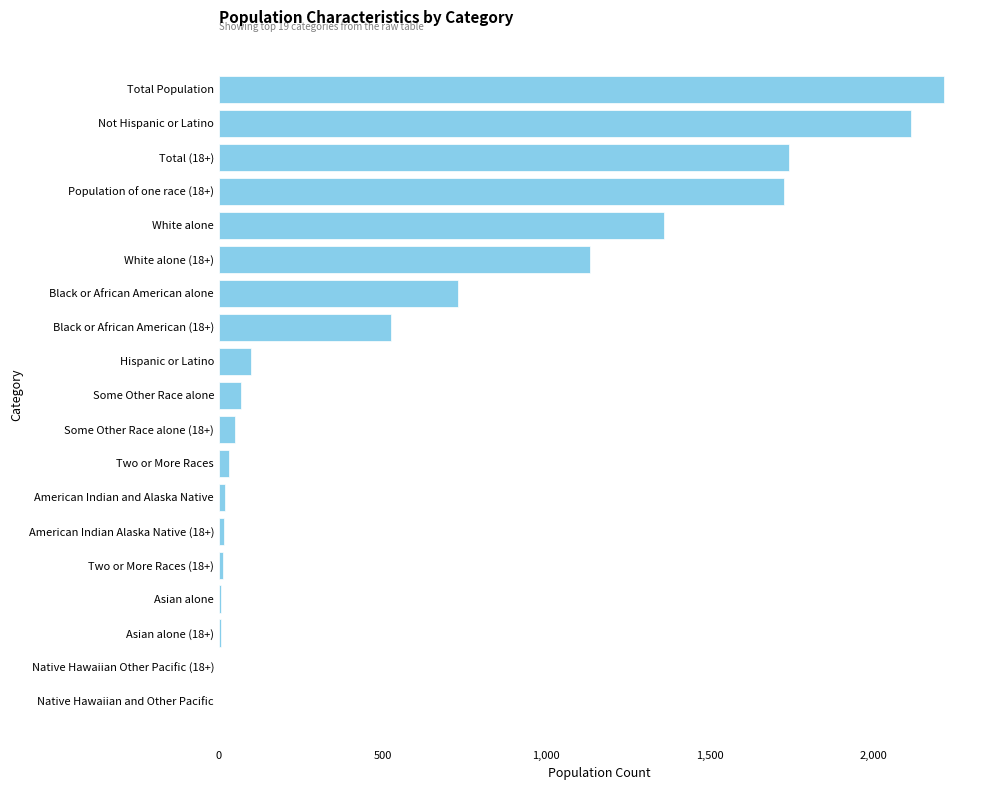

Between Some Other Race alone and Not Hispanic or Latino, which is larger?

Not Hispanic or Latino